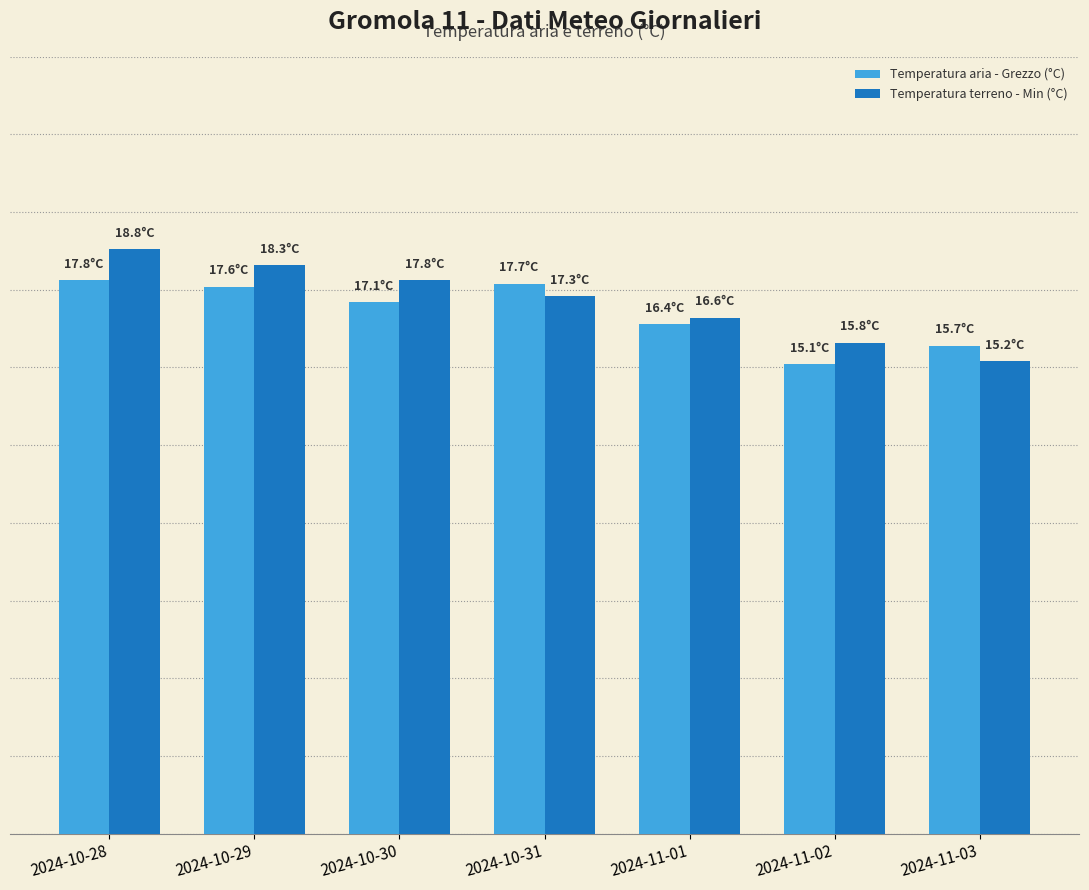

Between 2024-10-30 and 2024-11-03, which series saw the biggest shift?

Temperatura terreno - Min (°C)